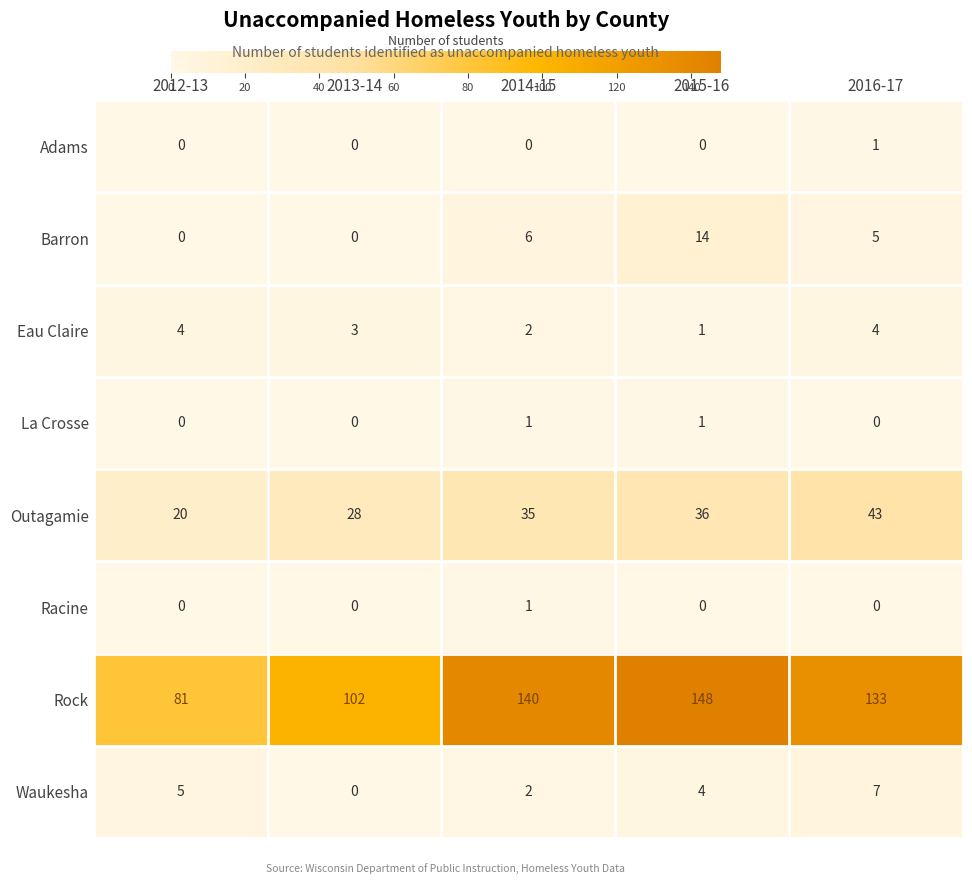

At which label does Adams reach its peak?

2016-17